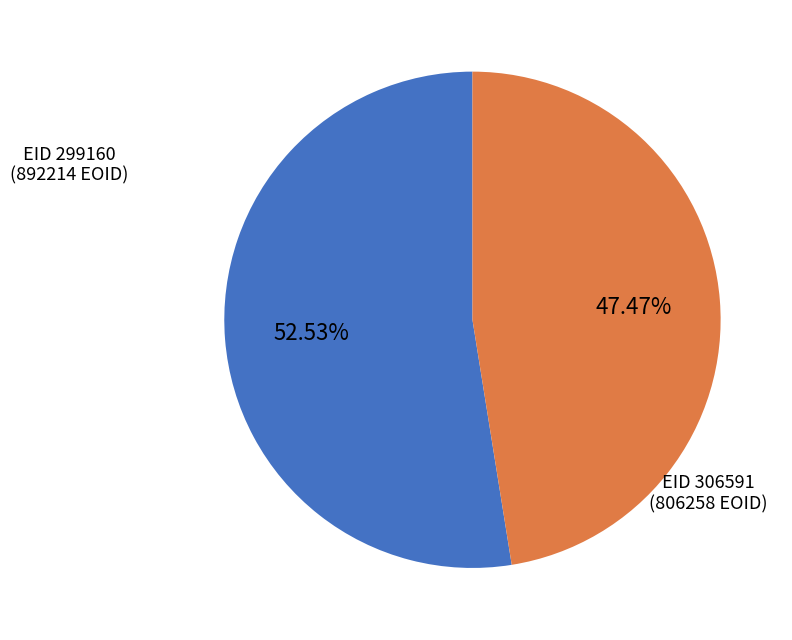

Is there any slice that represents more than half of the pie?

Yes